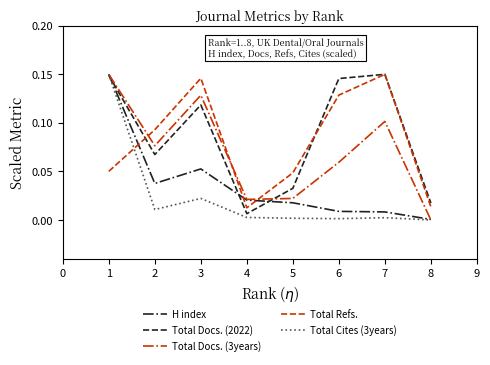

The value of Total Docs. (2022) at 2 is 0.1. True or false?

True